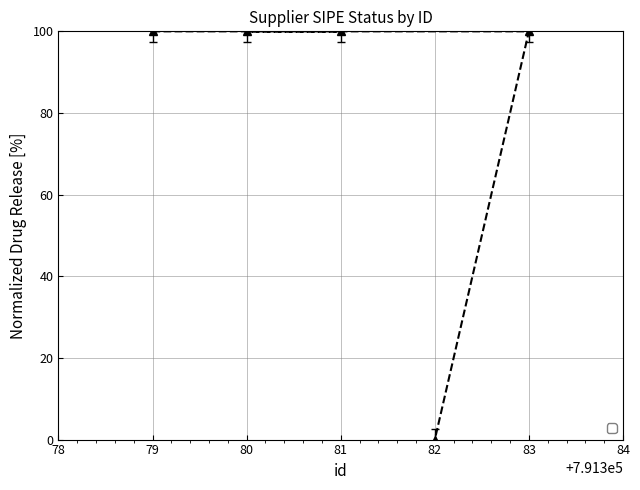

Does the chart have visible grid lines?

Yes